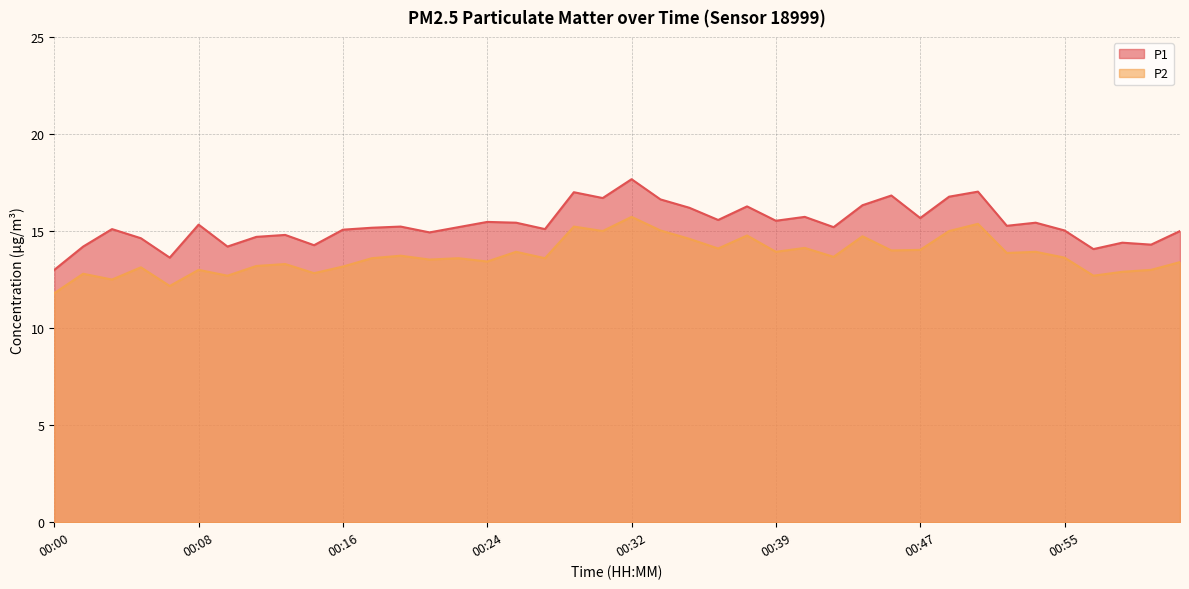

What is the sum of all P2 values?

548.8